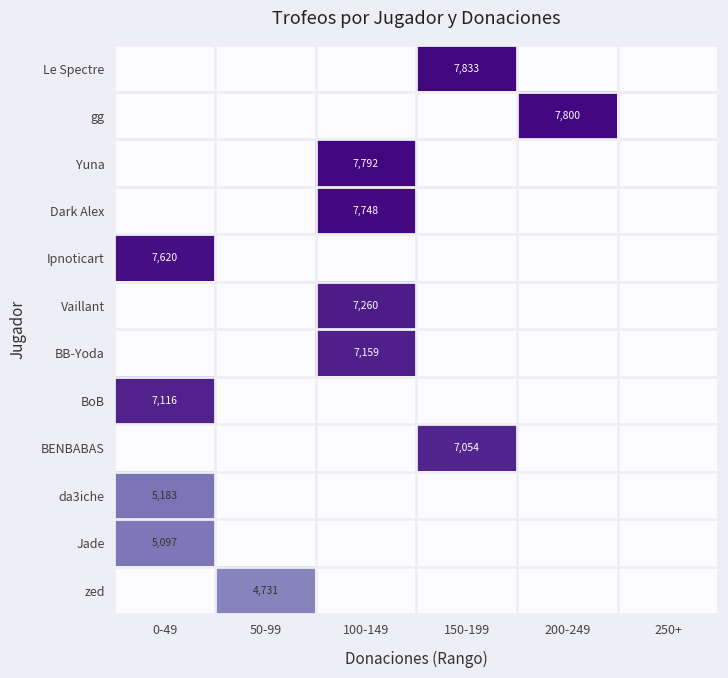

At how many categories does at least one series exceed 2061?

5